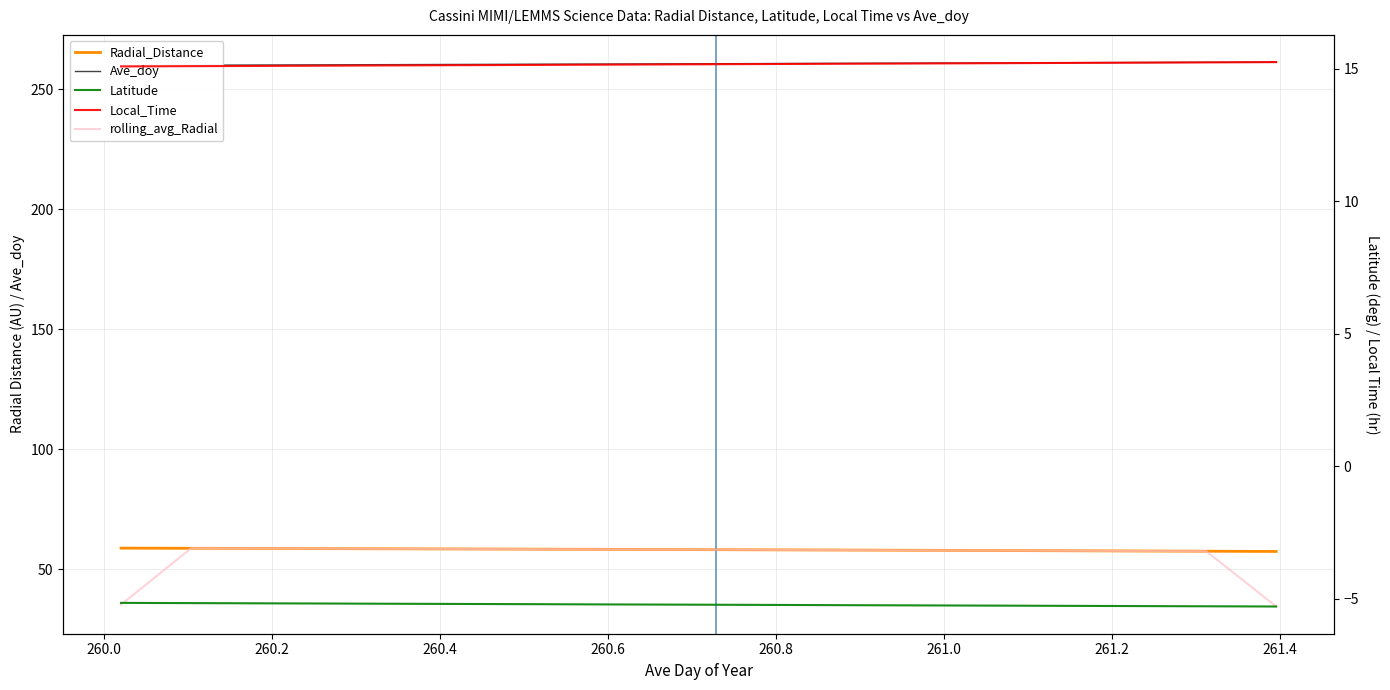

Is this an area chart (filled region under the line)?

No